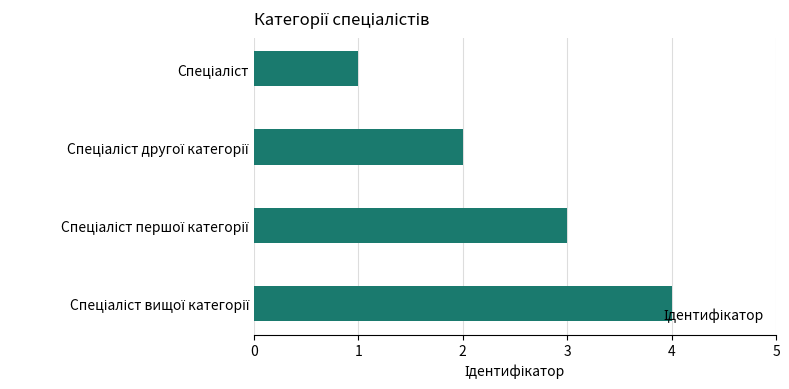

What is the sum of all values?

10